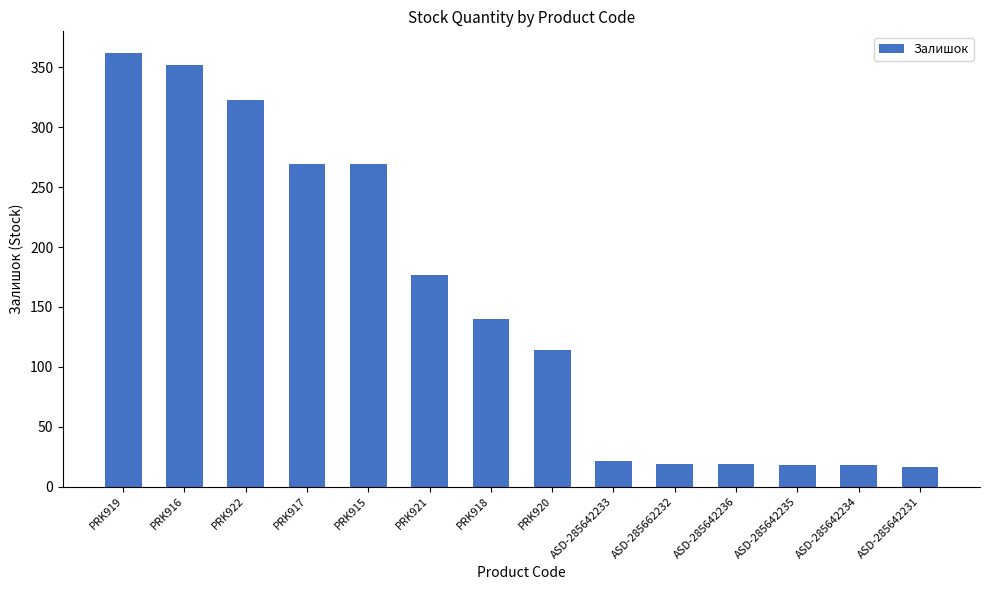

What is the value of the 9th bar from the left?

21